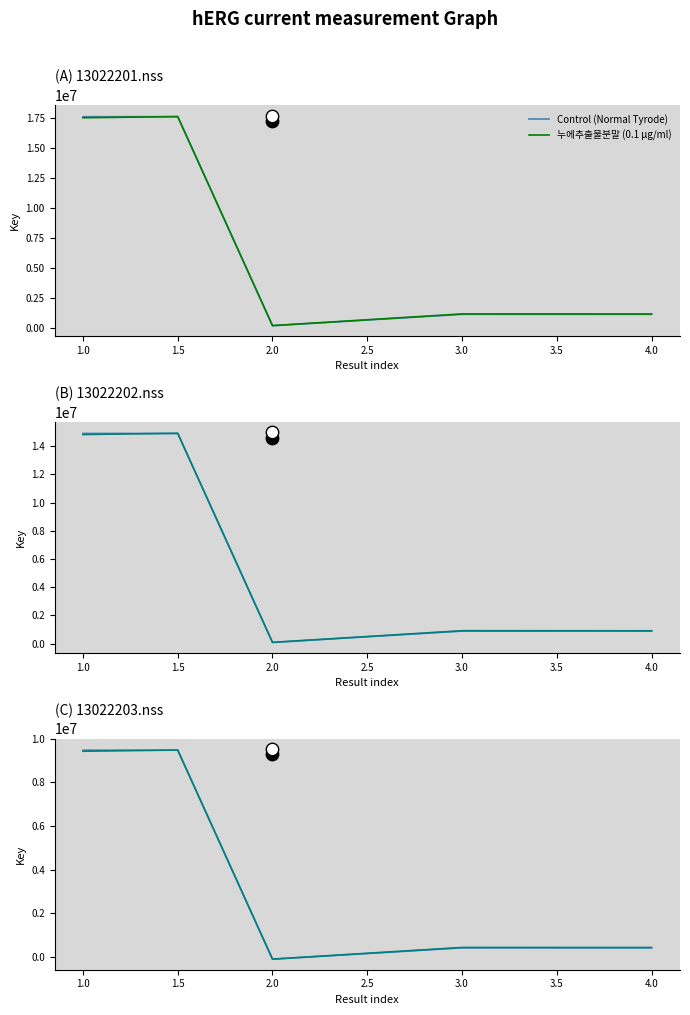

Is the value of Control (Normal Tyrode) at 3.0 greater than the value of 누에추출물분말 (0.1 μg/ml) at 4.0?

No